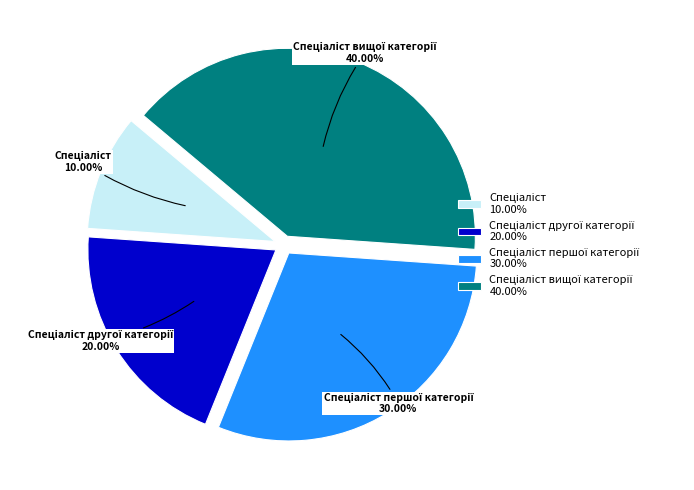

Is there any slice that represents more than half of the pie?

No